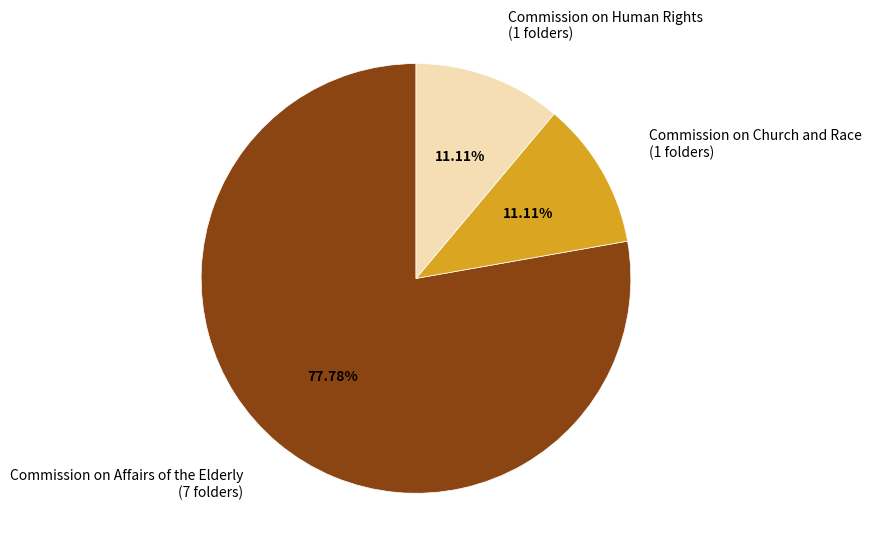

Rank the categories by value from lowest to highest.

Commission on Church and Race, Commission on Human Rights, Commission on Affairs of the Elderly